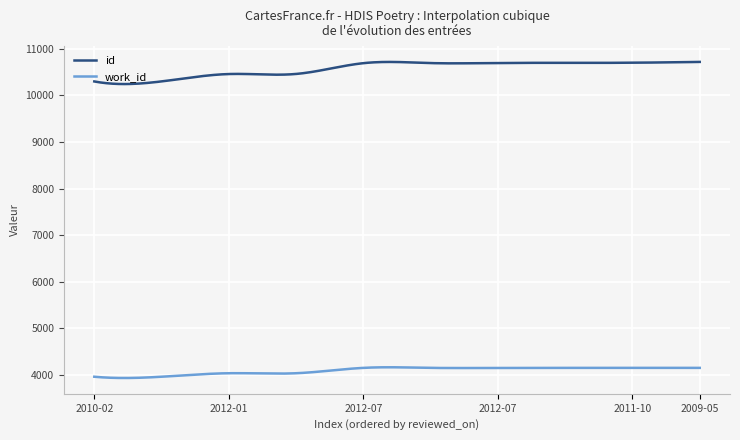

At how many categories does at least one series exceed 8044?

300